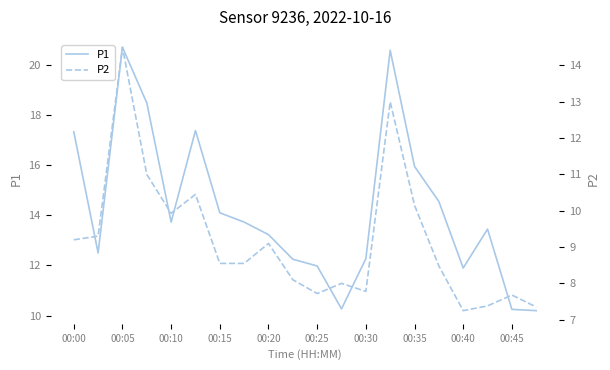

Which series has the largest total across all categories?

P1